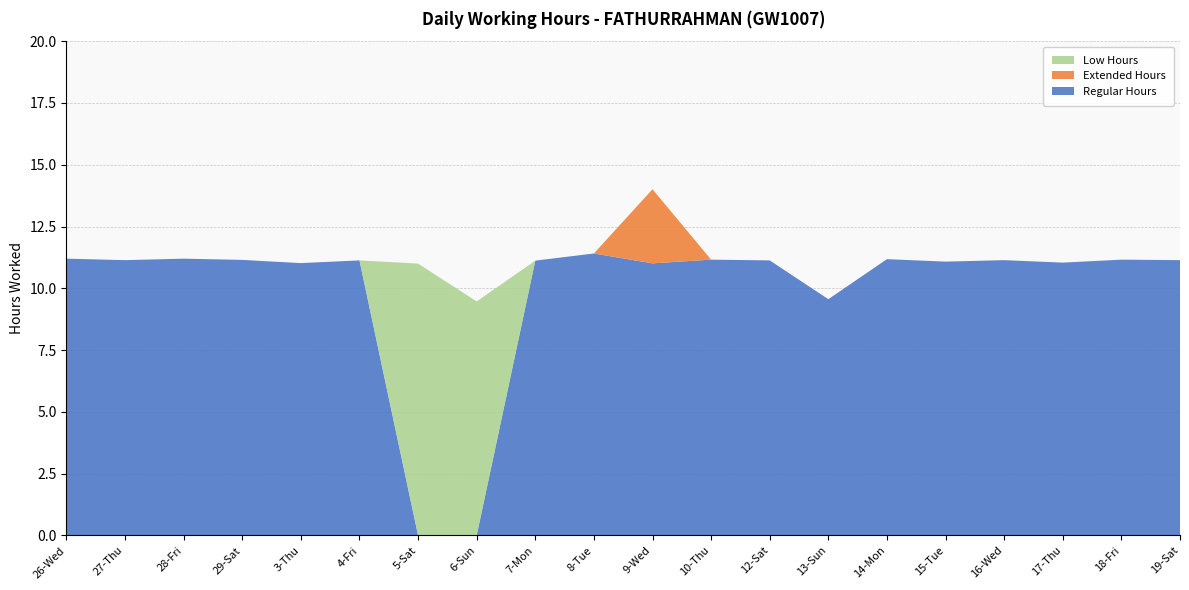

Reading left to right, transcribe all the data shown in this chart.

Regular Hours: 11.2	11.1	11.2	11.2	11.0	11.1	0.0	0.0	11.1	11.4	11.0	11.2	11.1	9.6	11.2	11.1	11.1	11.0	11.2	11.1
Extended Hours: 0.0	0.0	0.0	0.0	0.0	0.0	0.0	0.0	0.0	0.0	3.0	0.0	0.0	0.0	0.0	0.0	0.0	0.0	0.0	0.0
Low Hours: 0.0	0.0	0.0	0.0	0.0	0.0	11.0	9.5	0.0	0.0	0.0	0.0	0.0	0.0	0.0	0.0	0.0	0.0	0.0	0.0